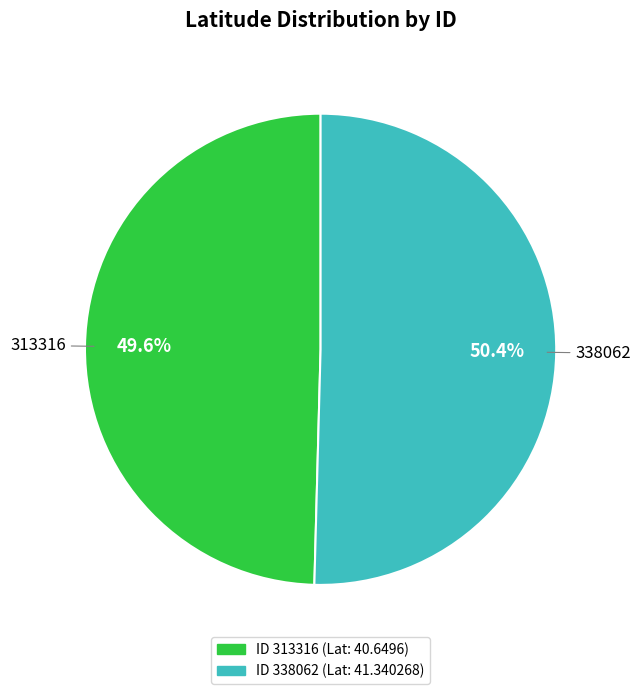

Is there a majority slice in this chart?

Yes